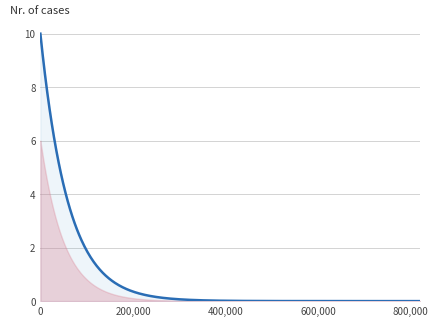

True or false: SDS_P2 and SDS_P1 intersect in this chart.

False